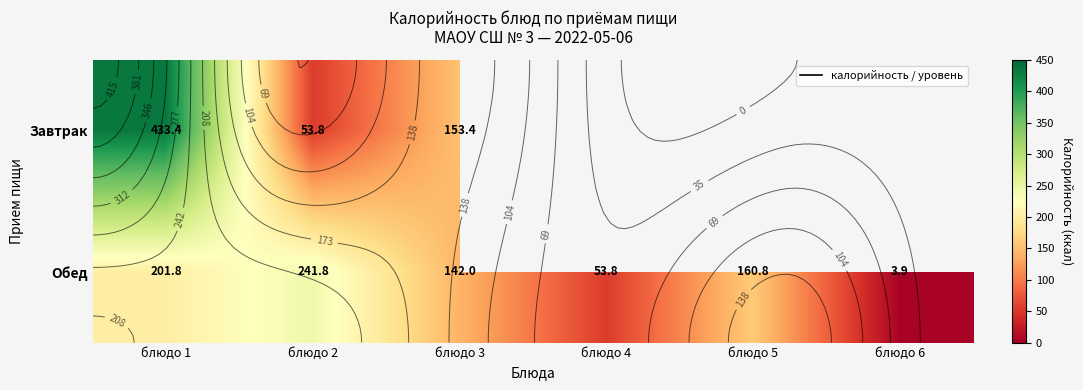

What is the difference between the maximum and minimum values in the Обед series?

237.9